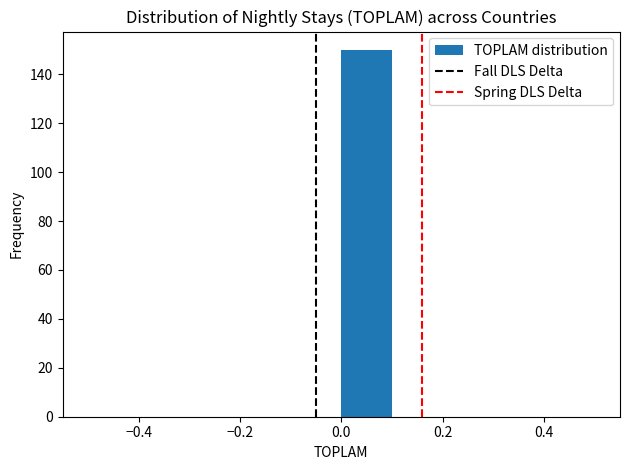

Which range on the x-axis has the tallest bar?

0.0 to 0.1